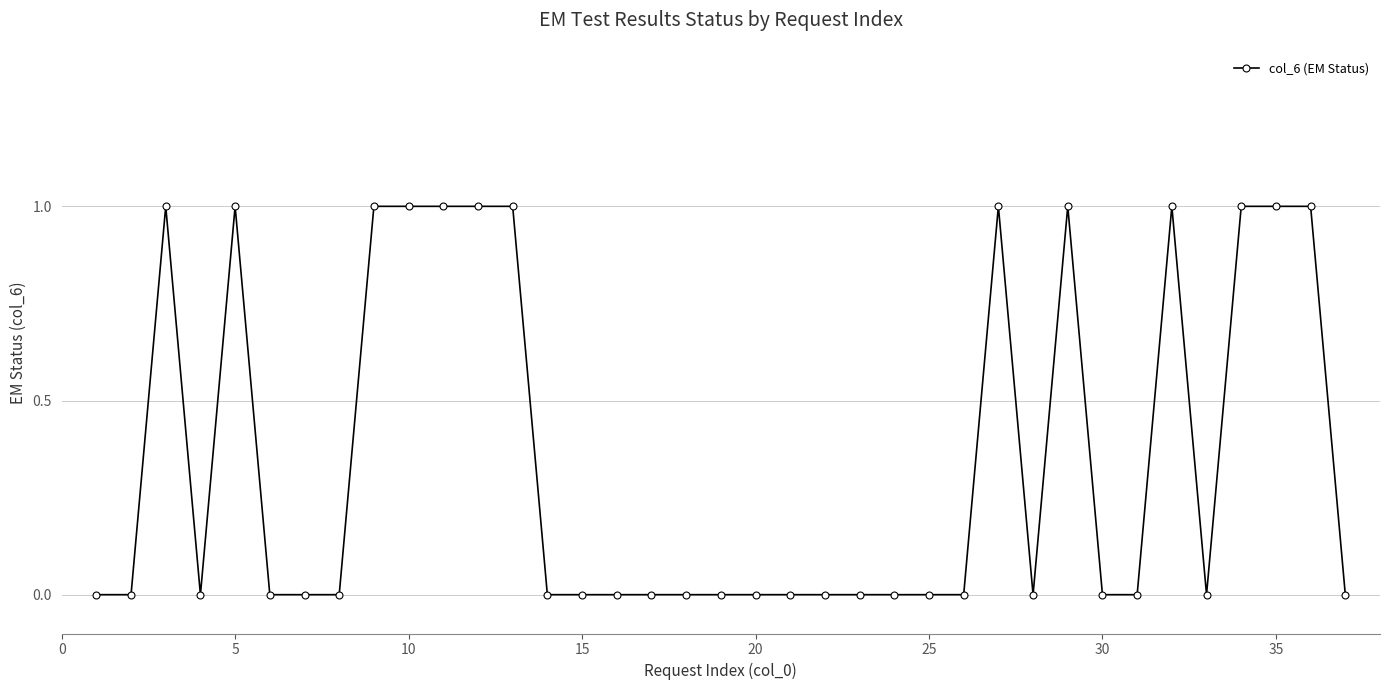

Does the chart display data point markers on the line(s)?

Yes